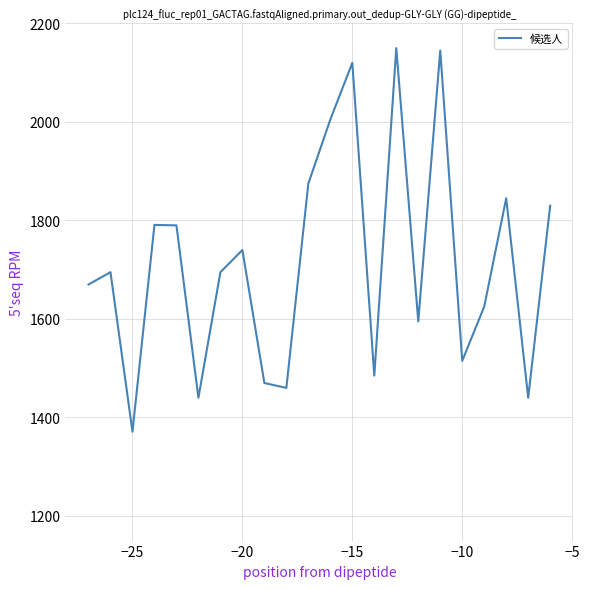

What is the smallest value displayed?

1371